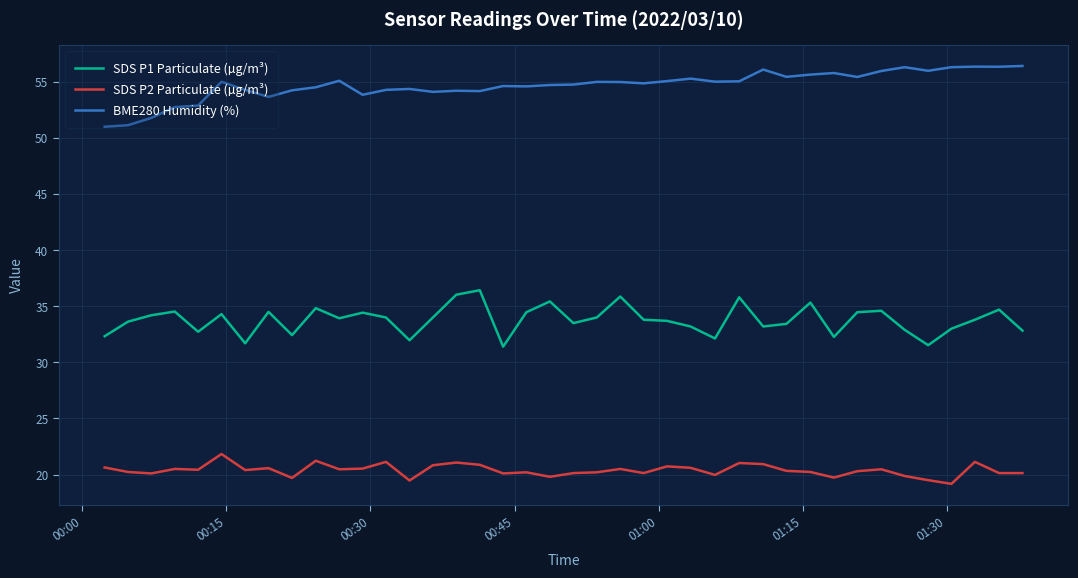

True or false: SDS P1 Particulate (µg/m³) and SDS P2 Particulate (µg/m³) intersect in this chart.

False